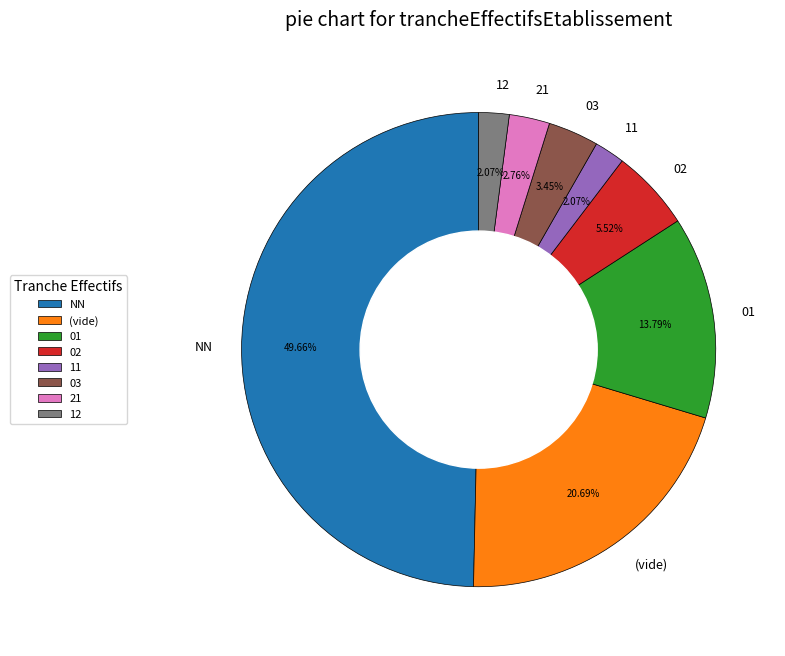

What percentage is the 21 slice, to the nearest percent?

3%